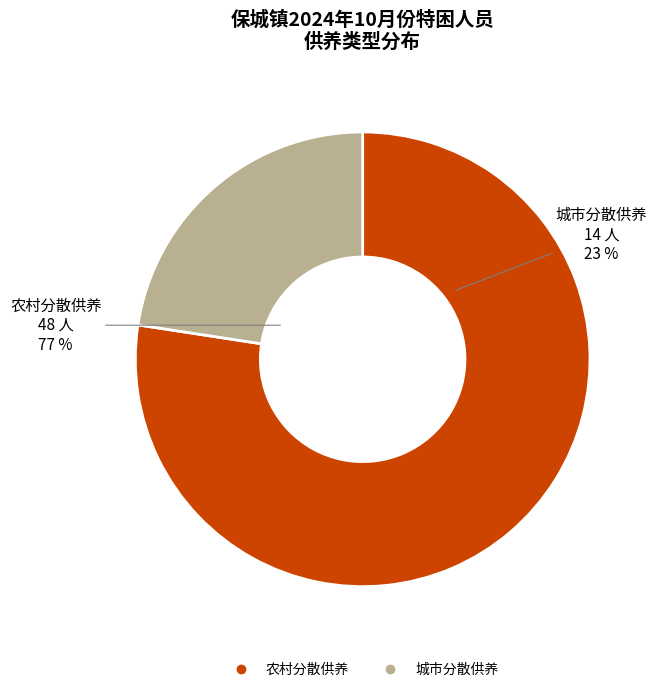

Between 农村分散供养 and 城市分散供养, which is larger?

农村分散供养